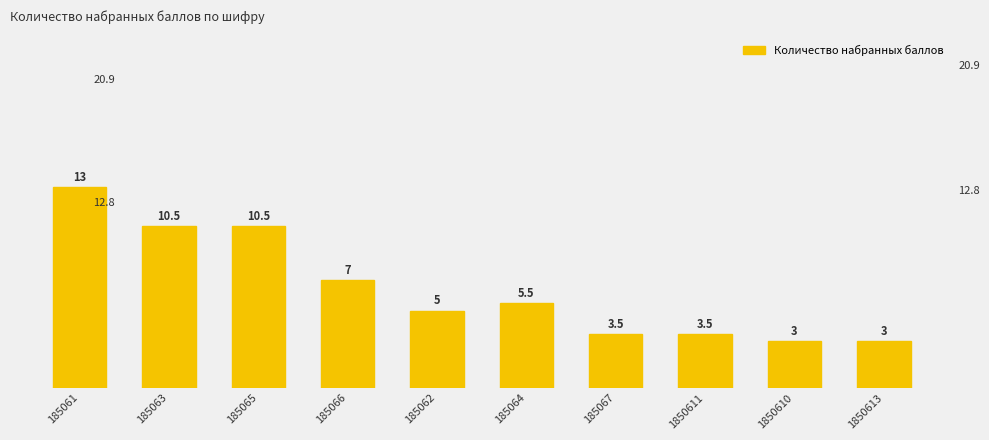

What is the label of the 10th bar from the right?

185061